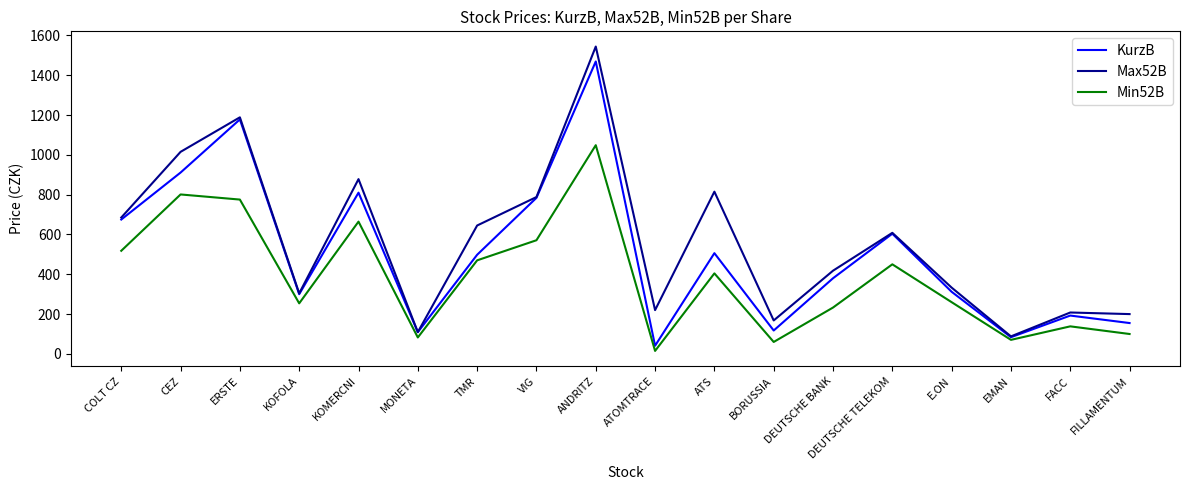

List the series in order of their peak value, lowest first.

Min52B, KurzB, Max52B